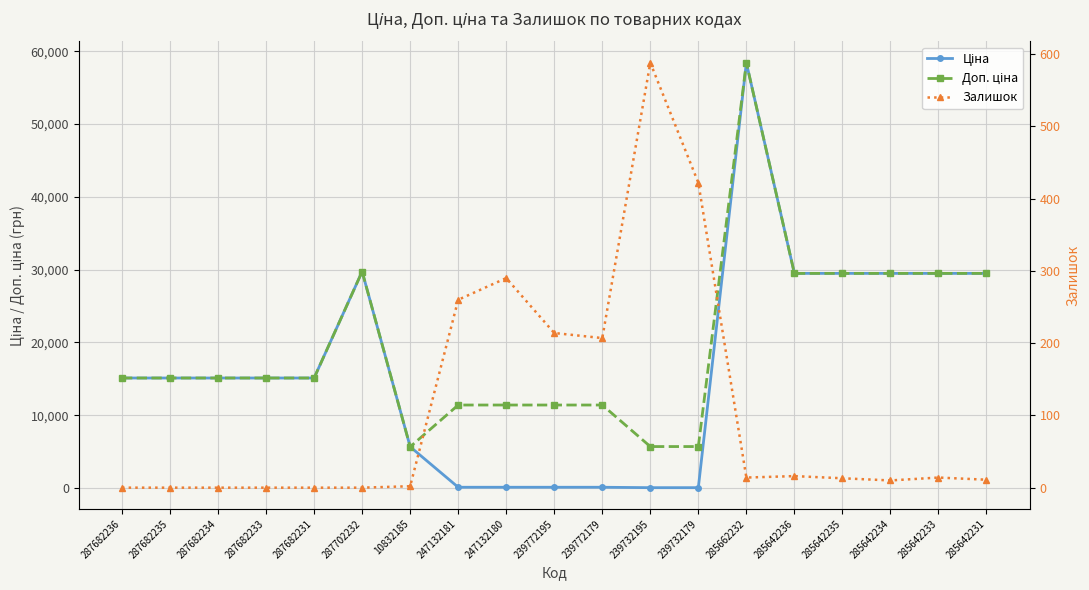

Between 285642236 and 287682231, which is larger?

285642236